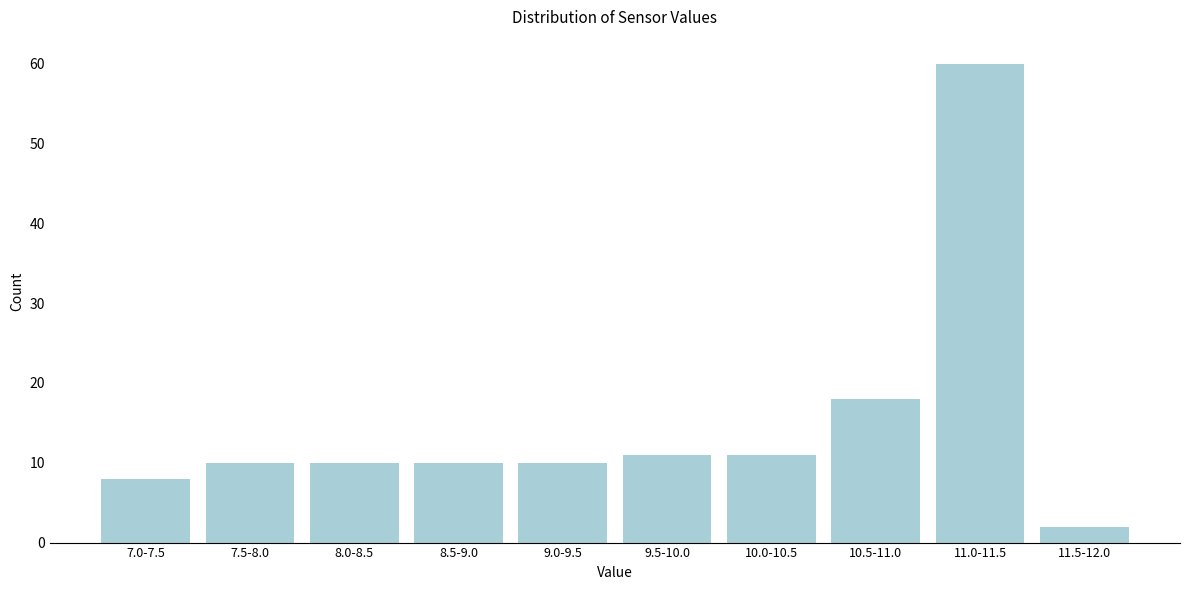

Reading right to left, list all the values displayed in this chart.

2	60	18	11	11	10	10	10	10	8